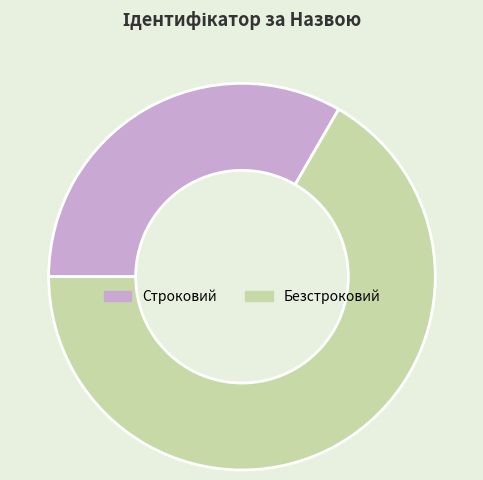

Does Строковий account for over 50% of the chart?

No